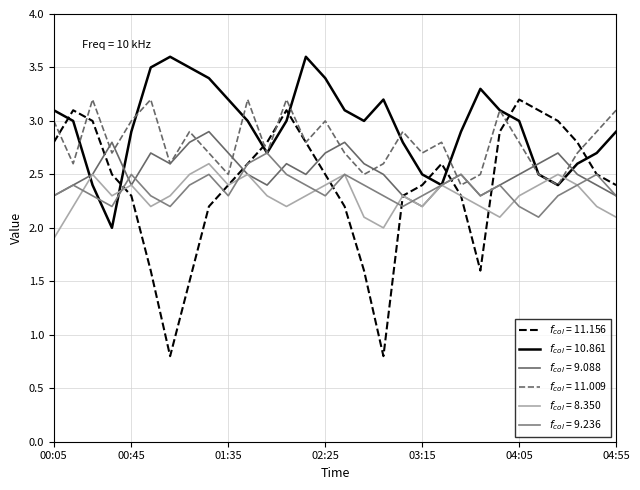

What is the label of the 22nd point from the left?

2000/10/04 03:35